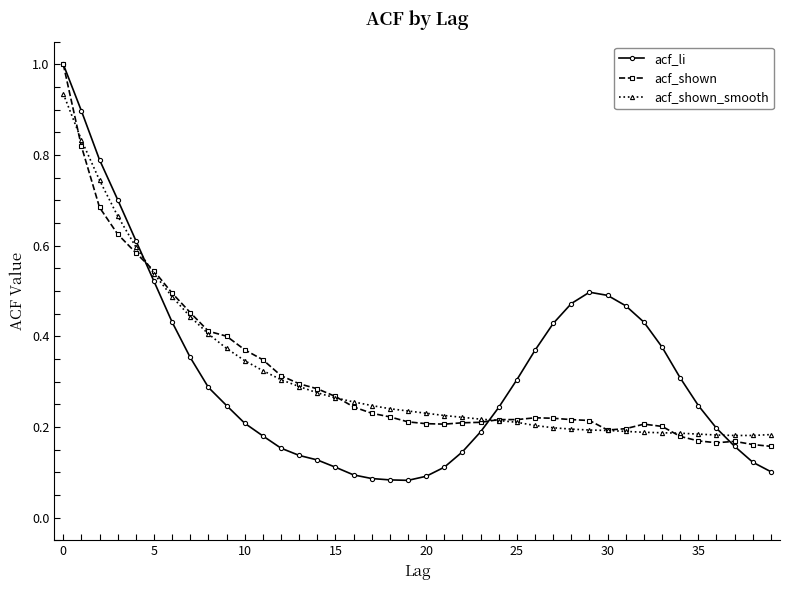

After their last crossing, which series has the higher values: acf_li or acf_shown?

acf_shown